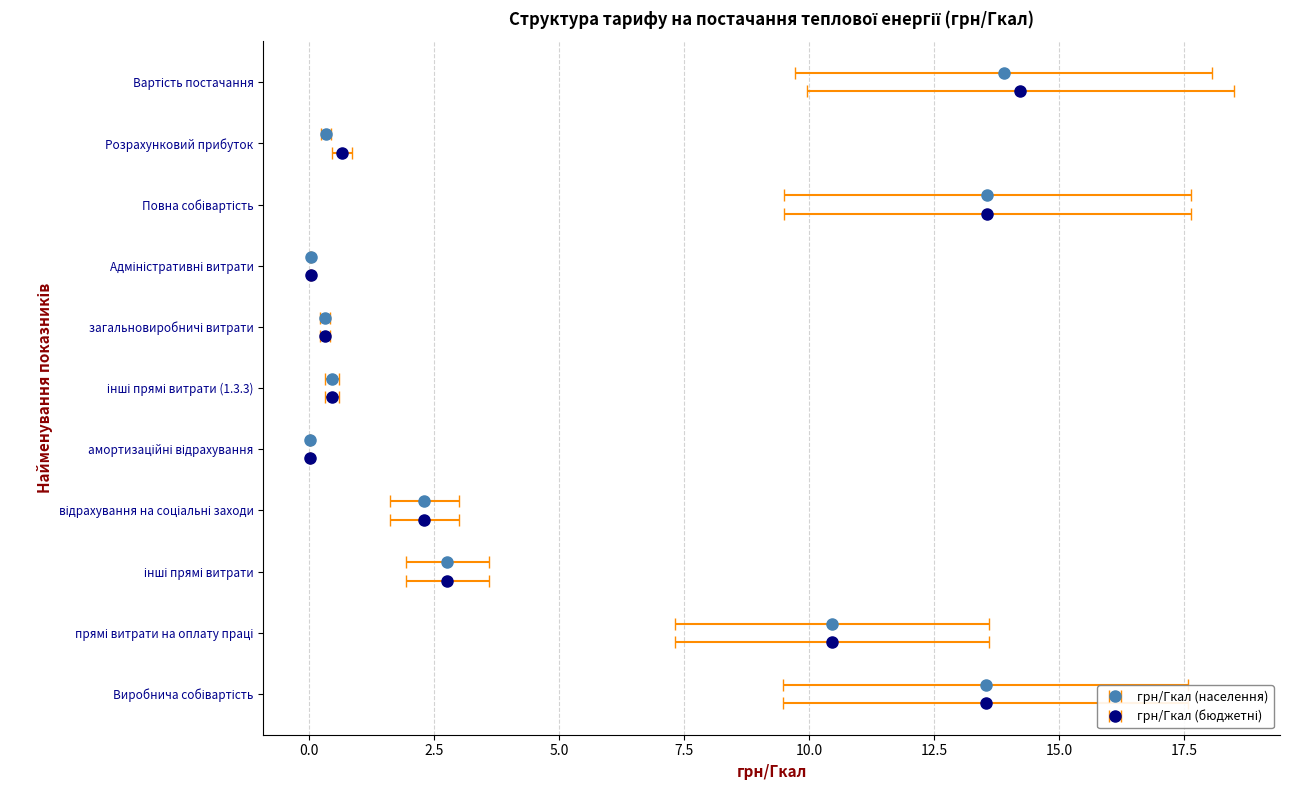

What value does the грн/Гкал (бюджетні) series have at Виробнича собівартість?

13.5